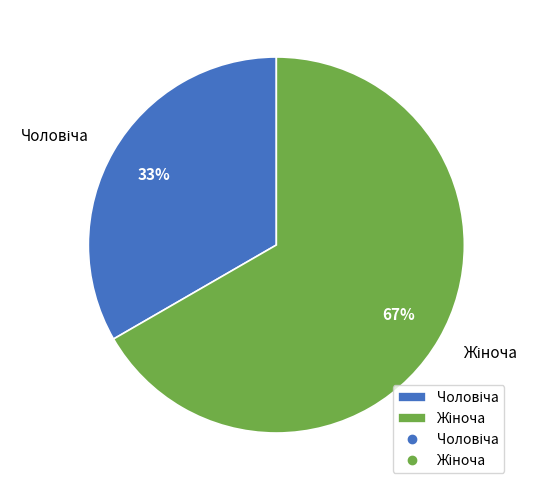

How many slices are in this pie chart?

2